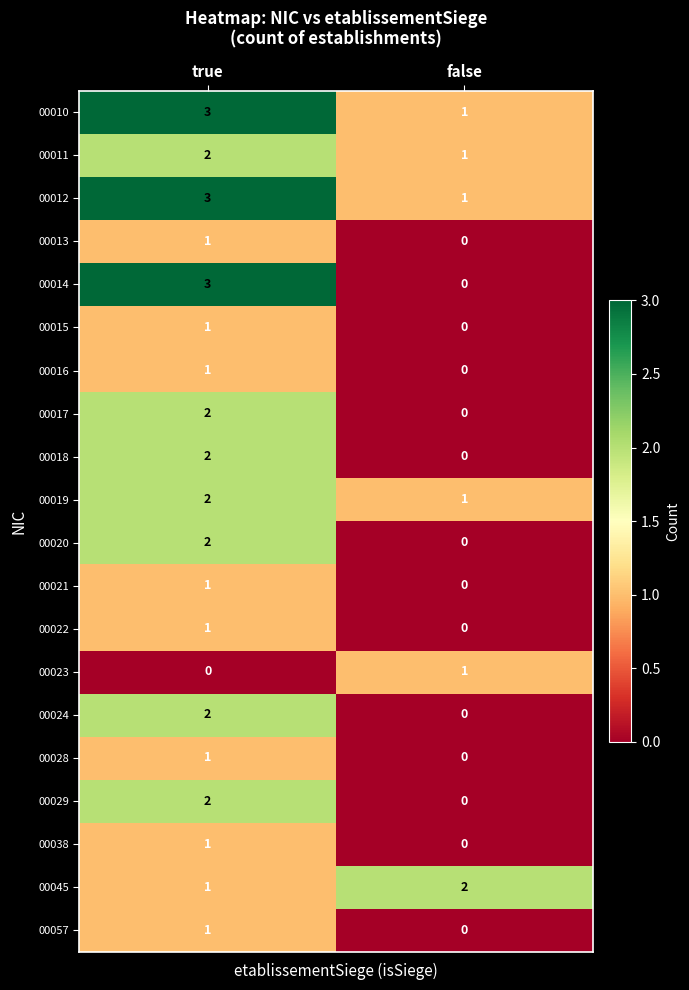

What value does the 00014 series have at true?

3